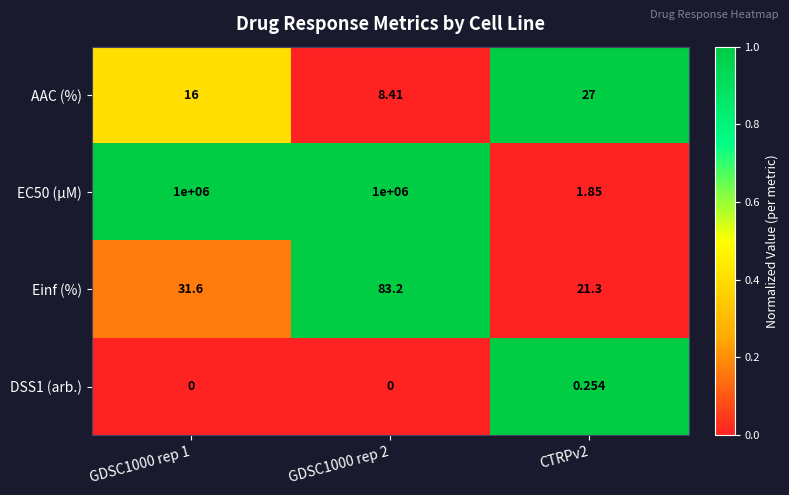

Is the value of EC50 (µM) at CTRPv2 greater than the value of DSS1 (arb.) at CTRPv2?

Yes